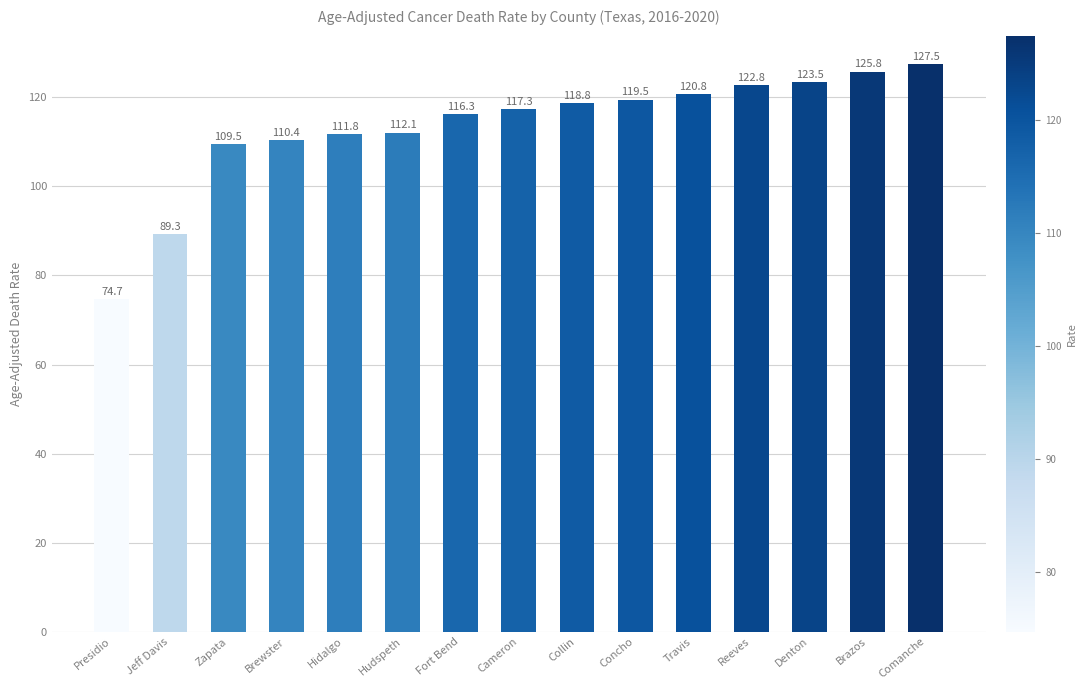

What is the change in value from Concho to Comanche?

+8.0